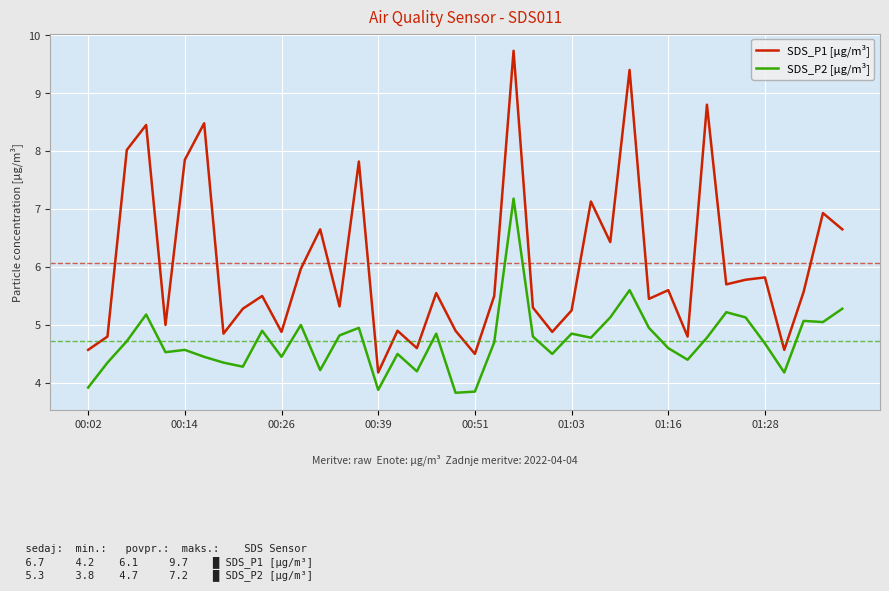

List the series in order of their overall mean, highest first.

SDS_P1 [μg/m³], SDS_P2 [μg/m³]